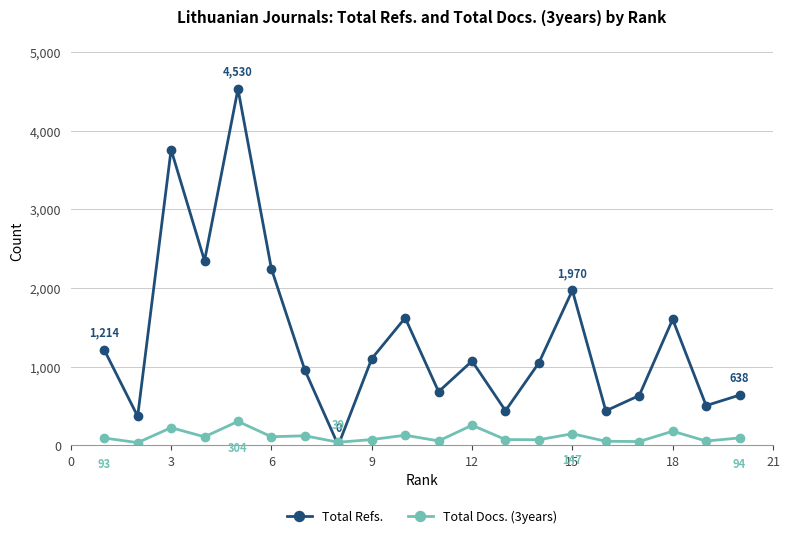

What is the value of the Total Refs. point at the 14th from the left?

1049